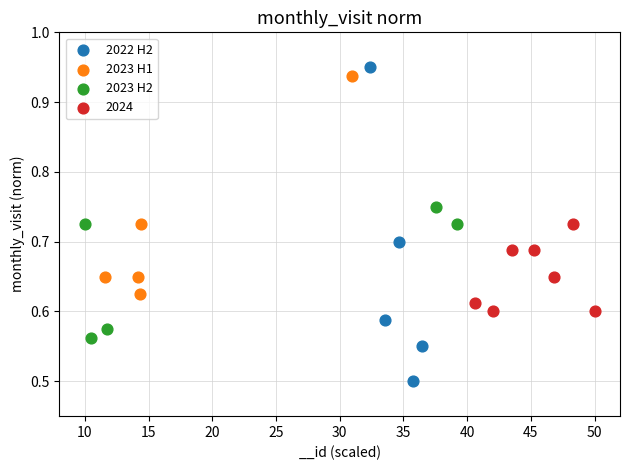

Which series contains the lowest Y value?

2022 H2